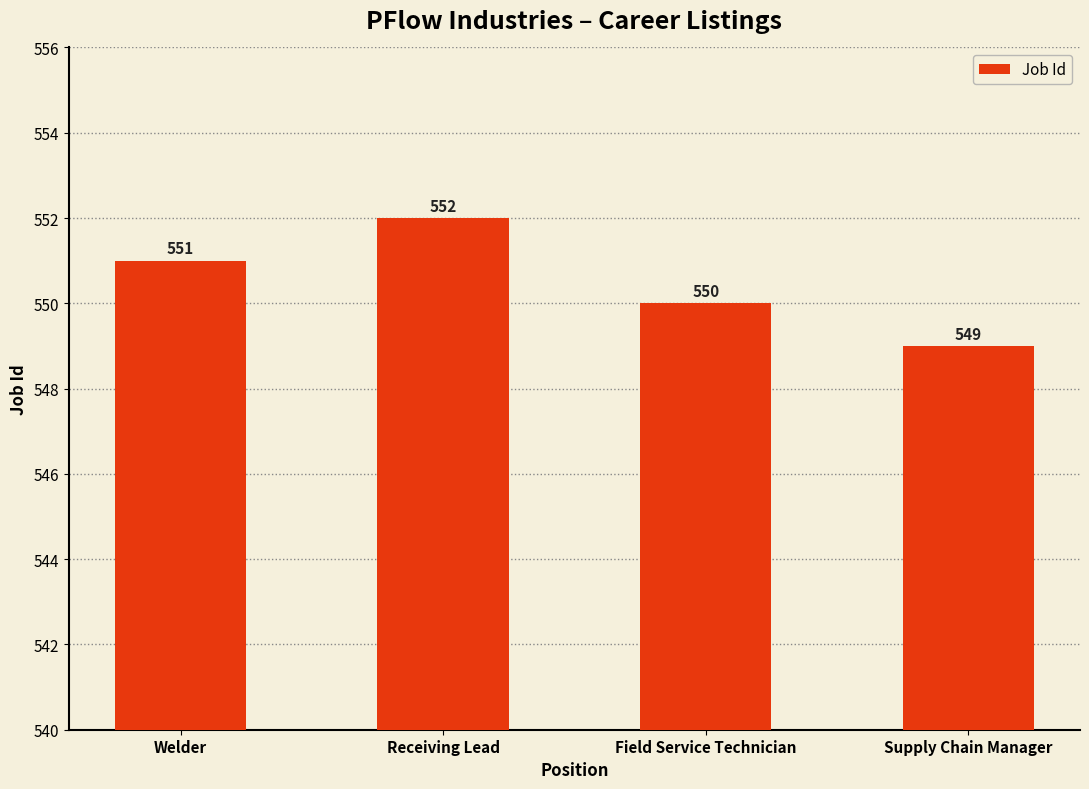

Reading left to right, extract all data points from this chart.

Welder=551	Receiving Lead=552	Field Service Technician=550	Supply Chain Manager=549